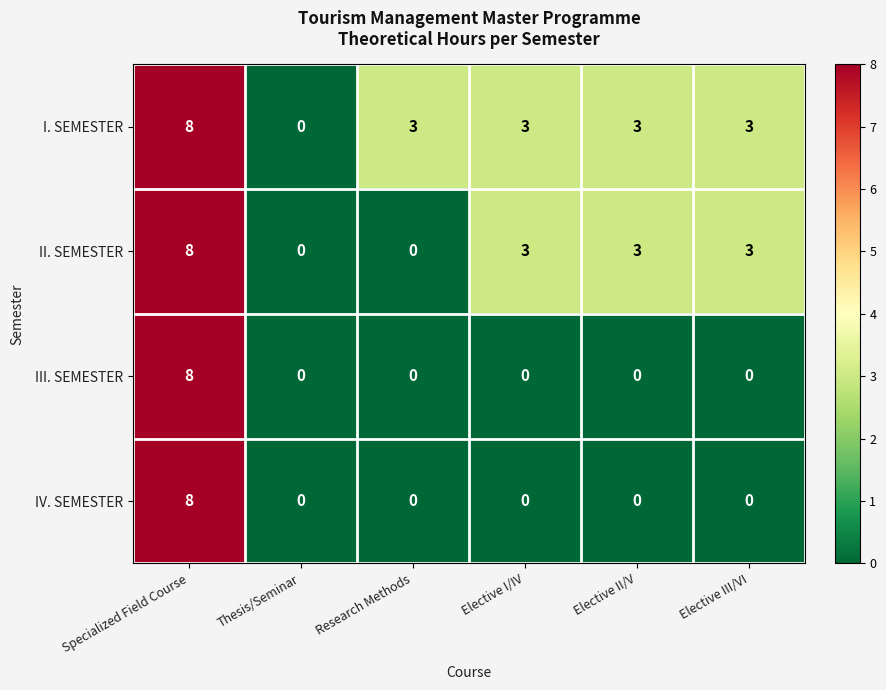

True or false: IV. SEMESTER has a value of -4 at Thesis/Seminar.

False